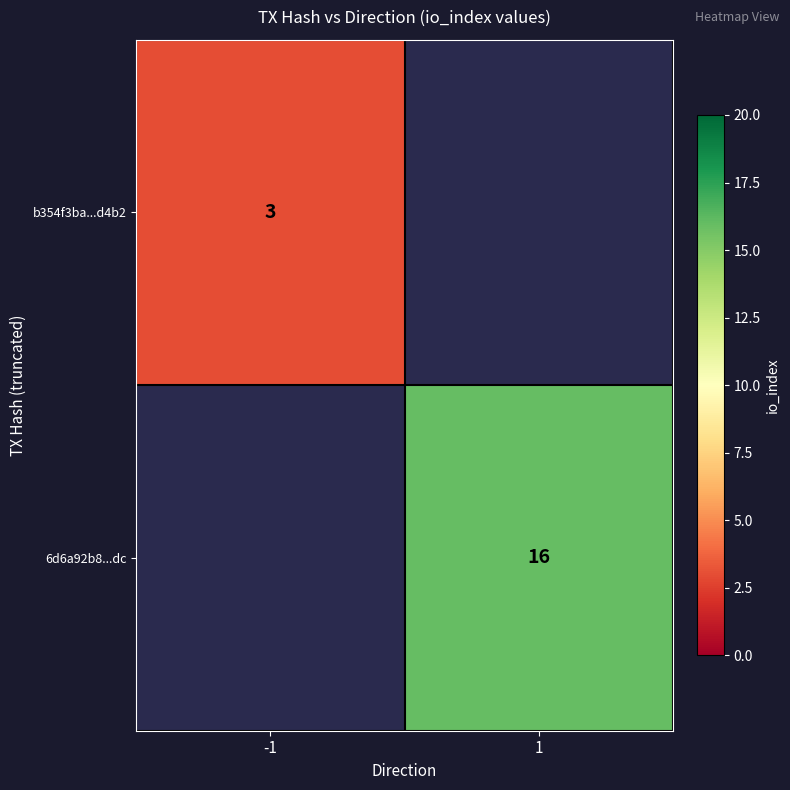

The value of b354f3ba...d4b2 at -1 is 3. True or false?

True